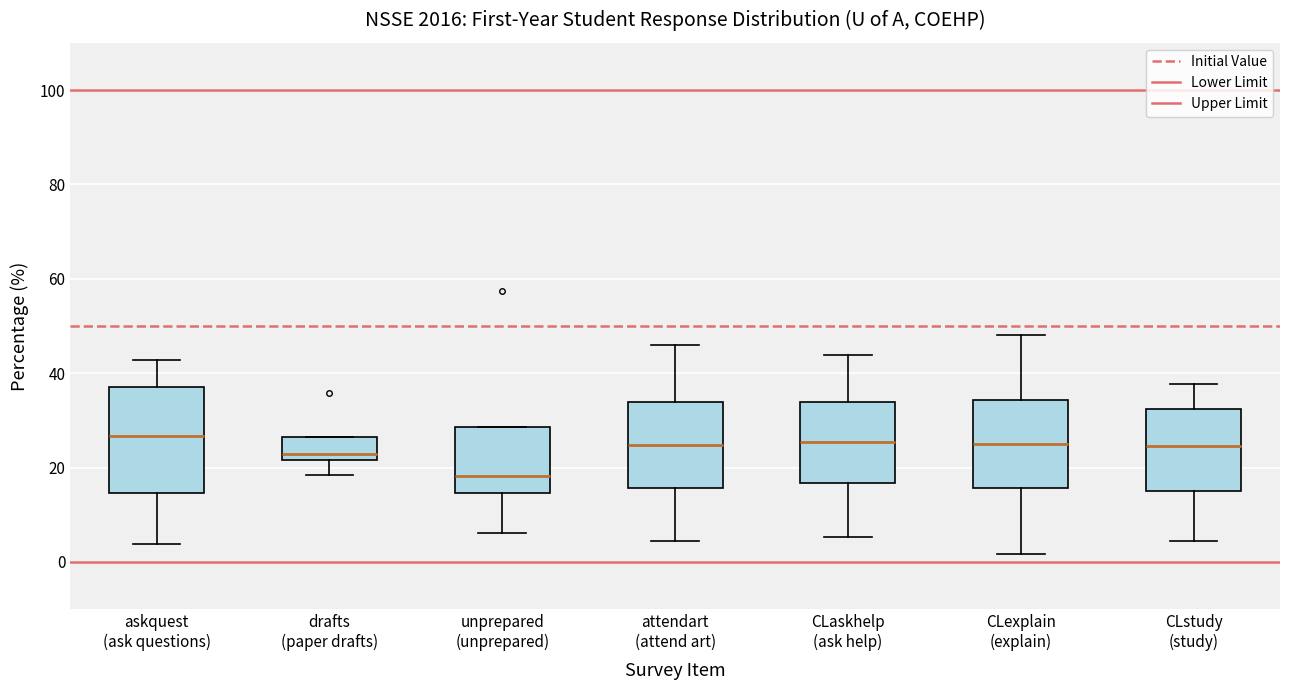

Reading left to right, read every box against the y-axis: the position of its median line, the range the box covers, and the ends of its whiskers. The values are not printed on the chart, so give them approximately, as read against the axis.

askquest (ask questions): median 26, box 14 to 38, whiskers 4 to 42
drafts (paper drafts): median 22 (just above the box's lower edge), box 22 to 26, whiskers 18 to 26
unprepared (unprepared): median 18, box 14 to 28, whiskers 6 to 28
attendart (attend art): median 24, box 16 to 34, whiskers 4 to 46
CLaskhelp (ask help): median 26, box 16 to 34, whiskers 6 to 44
CLexplain (explain): median 26, box 16 to 34, whiskers 2 to 48
CLstudy (study): median 24, box 14 to 32, whiskers 4 to 38